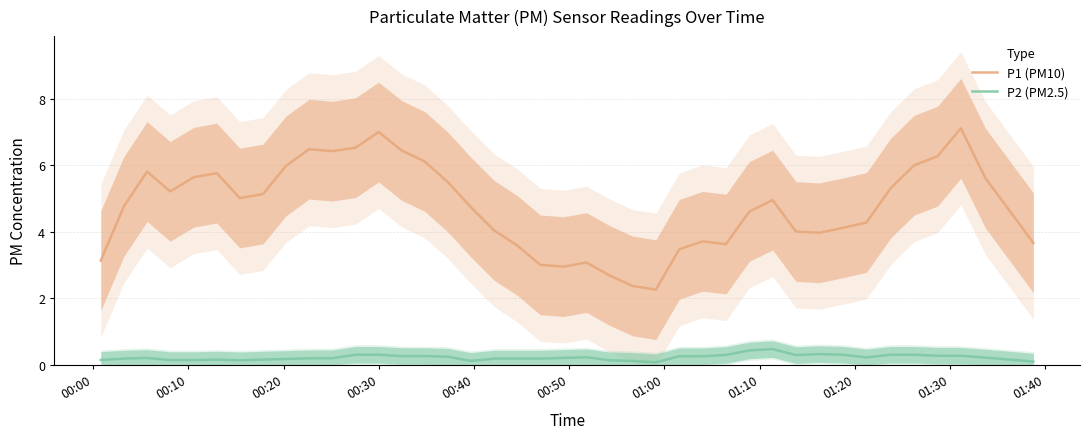

True or false: P2 (PM2.5) and P1 (PM10) intersect in this chart.

False